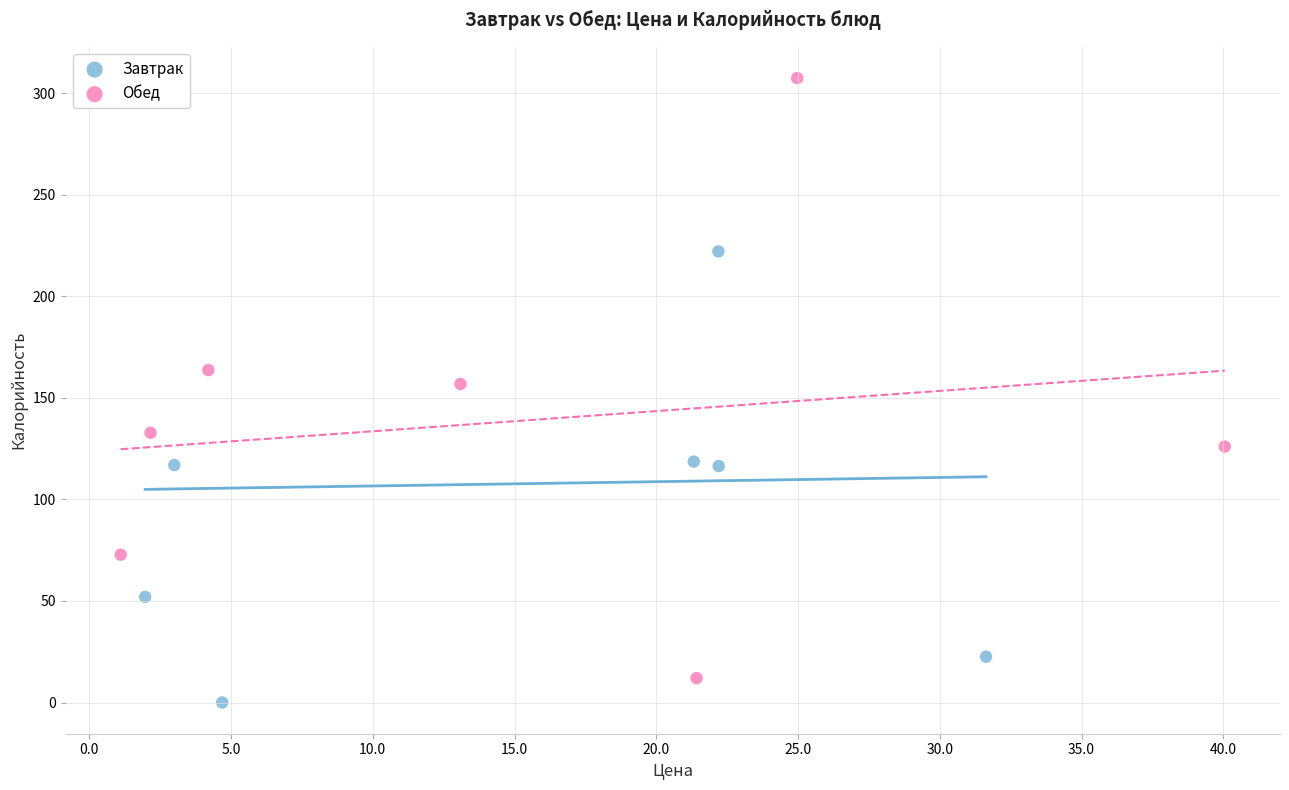

Which series reaches the maximum Y coordinate?

Обед